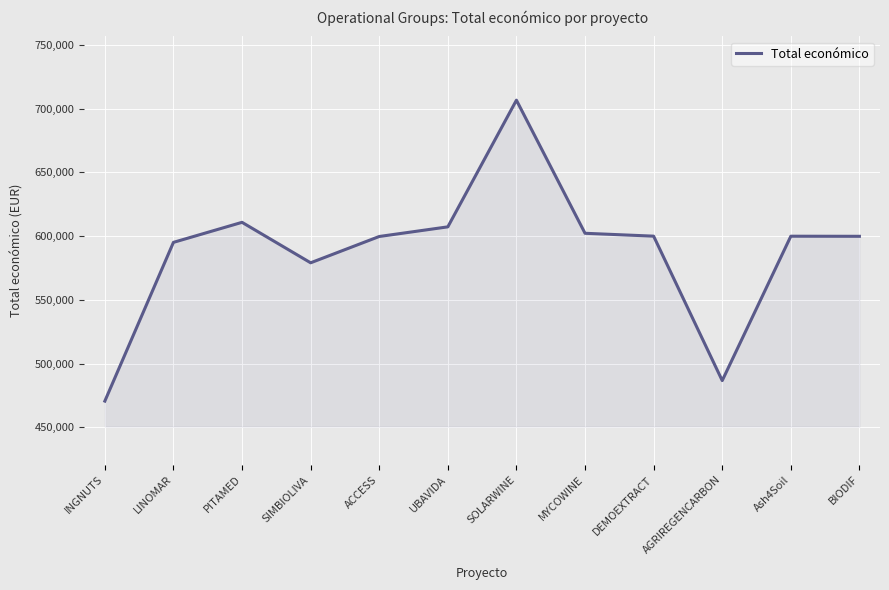

What is the greatest value displayed?

706697.0